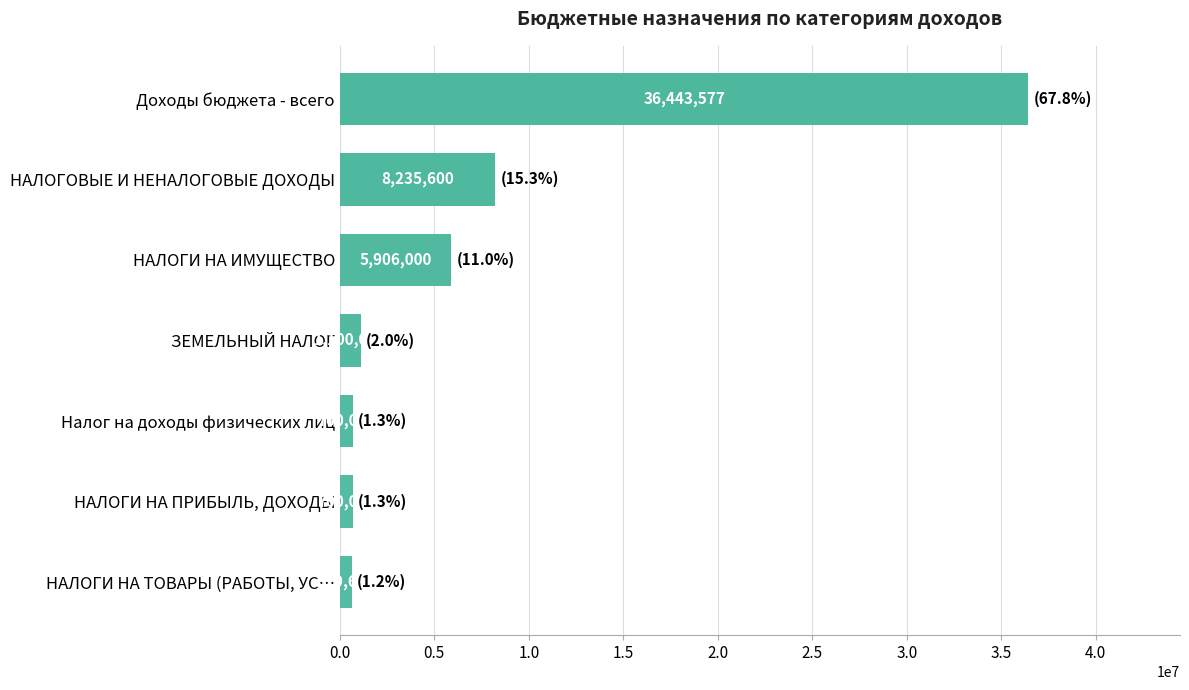

Is it true that the value at НАЛОГОВЫЕ И НЕНАЛОГОВЫЕ ДОХОДЫ is 13036147?

False